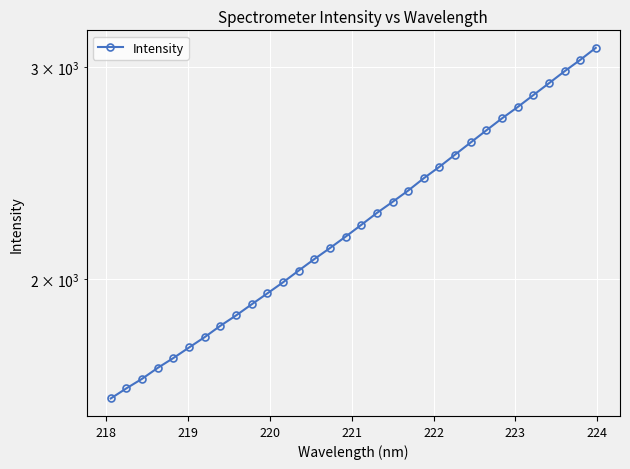

Reading left to right, list all the values displayed in this chart.

1590.6	1621.7	1651.6	1686.5	1718.6	1753.6	1788.8	1828.0	1864.4	1904.6	1944.9	1986.4	2031.5	2076.7	2121.1	2167.8	2217.2	2268.5	2317.0	2367.8	2424.5	2478.2	2536.6	2596.1	2657.1	2718.7	2778.0	2842.1	2907.4	2974.8	3040.3	3111.4